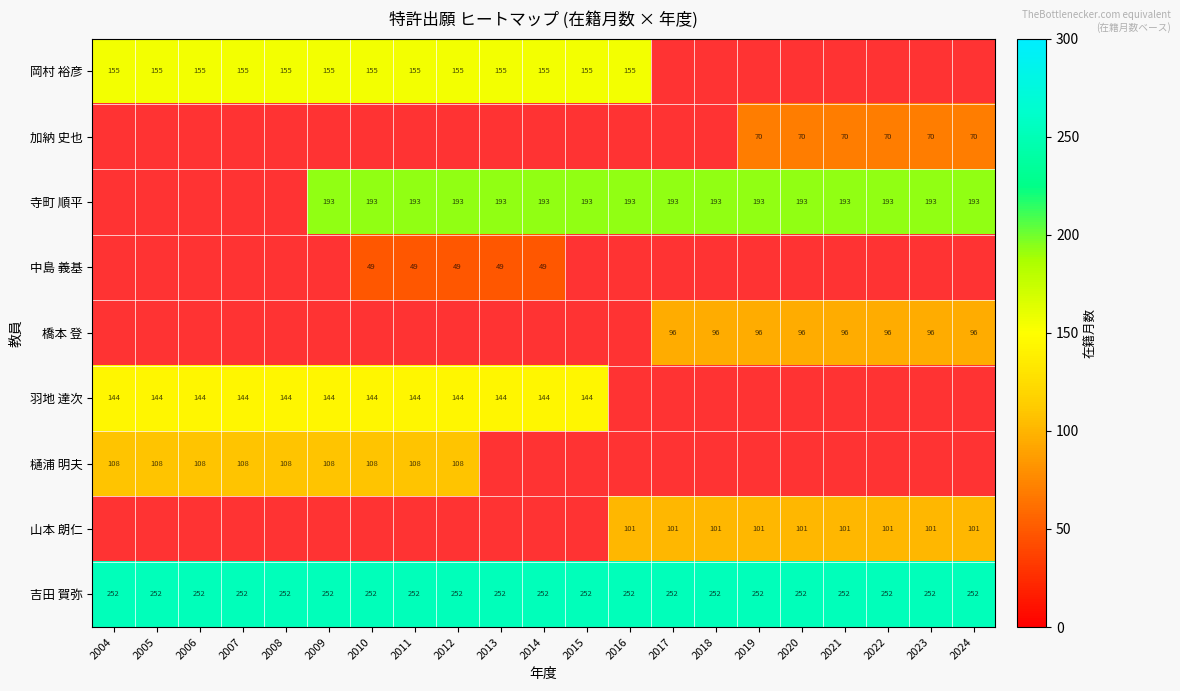

What is the spread (max minus min) of values at 2012?

203.0